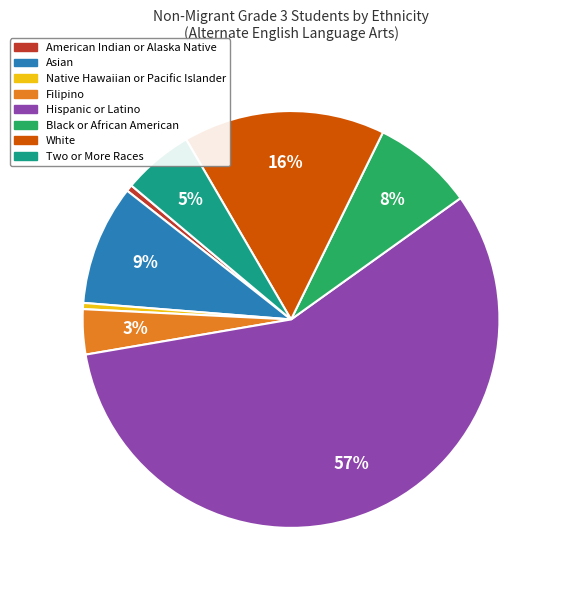

Which slice is the largest?

Hispanic or Latino